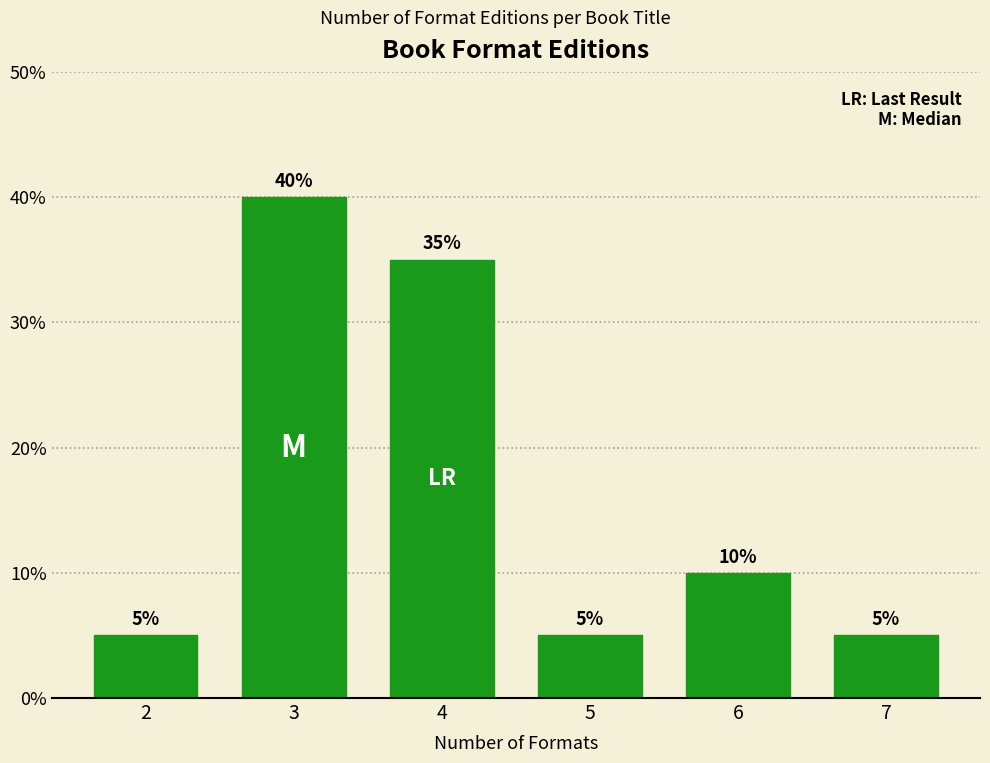

Reading left to right, extract all data points from this chart.

5	40	35	5	10	5